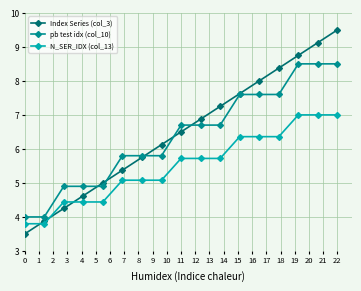

True or false: Index Series (col_3) has more than 2 interior local peaks.

False